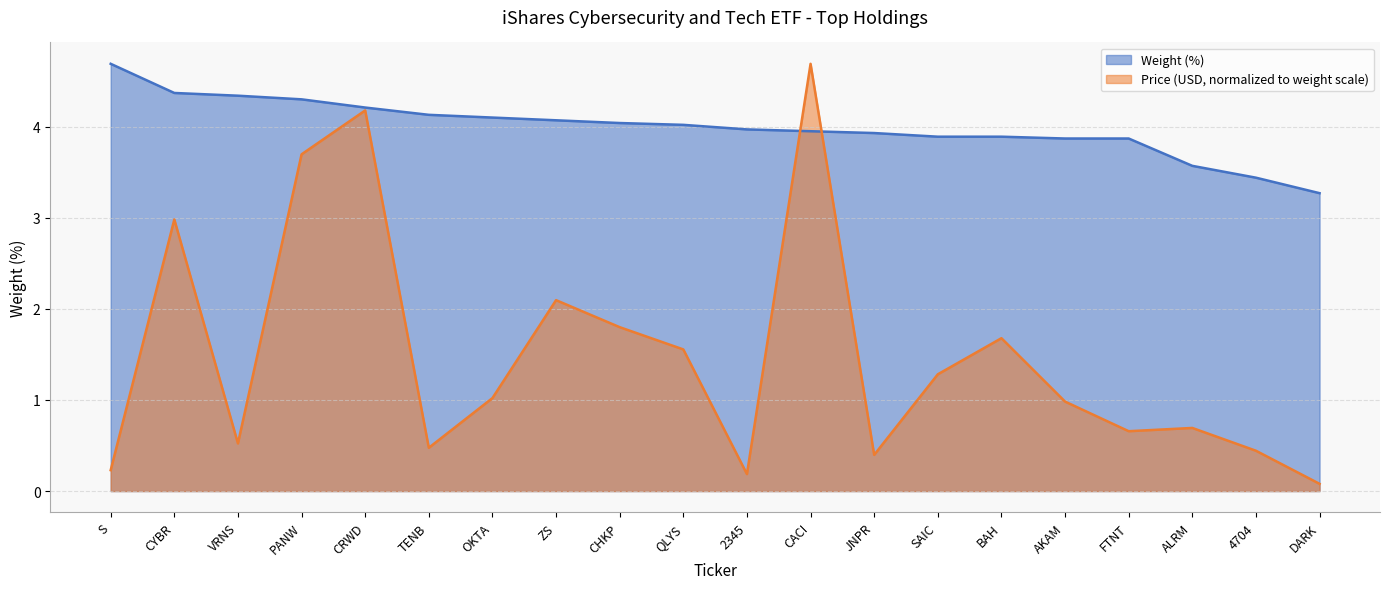

Which series has the largest range (max minus min)?

Price (USD, normalized to weight scale)